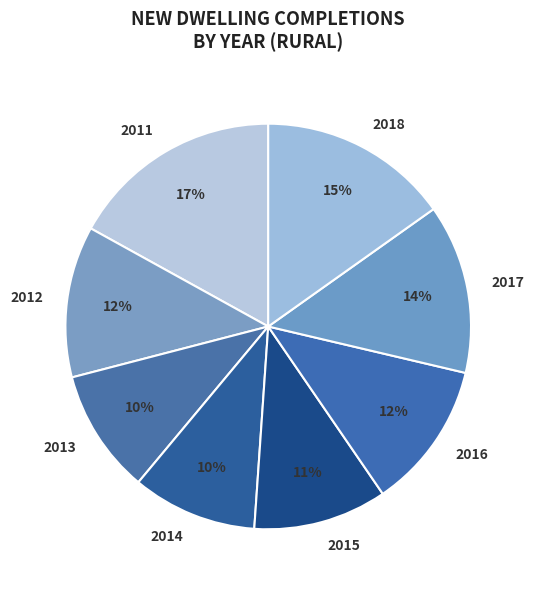

Combined, do 2013 and 2017 account for over 50%?

No